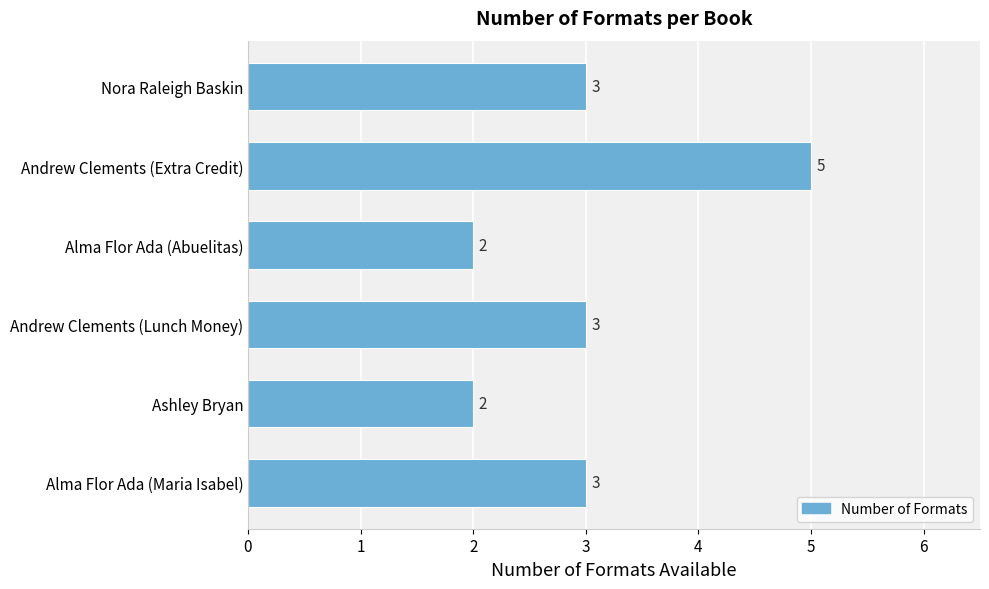

How many values are between 2 and 3?

5